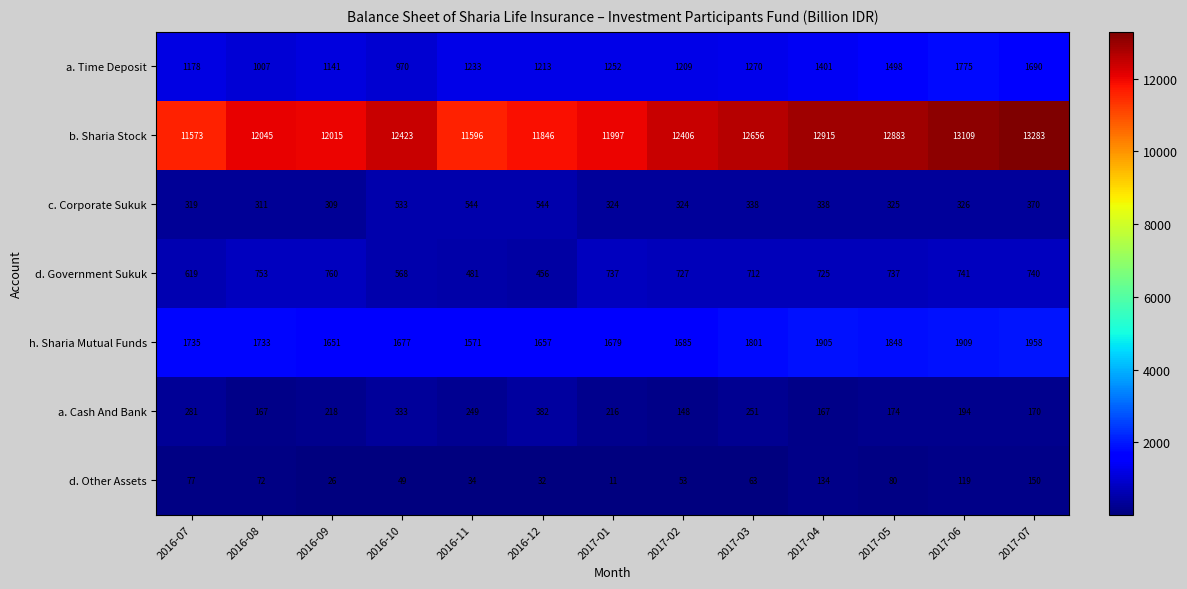

What is the smallest value displayed?

11